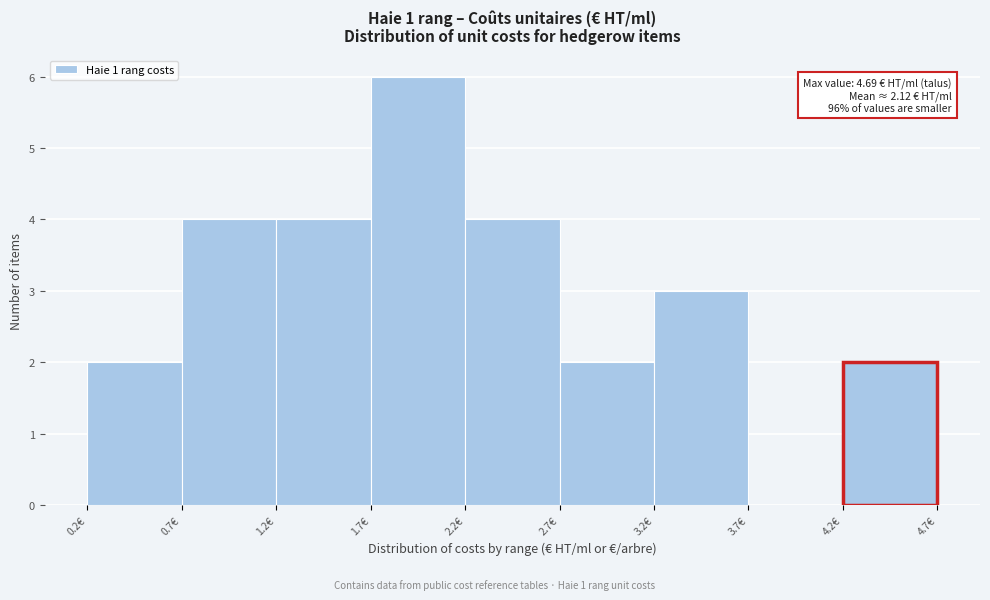

Which range on the x-axis has the tallest bar?

1.72 to 2.22